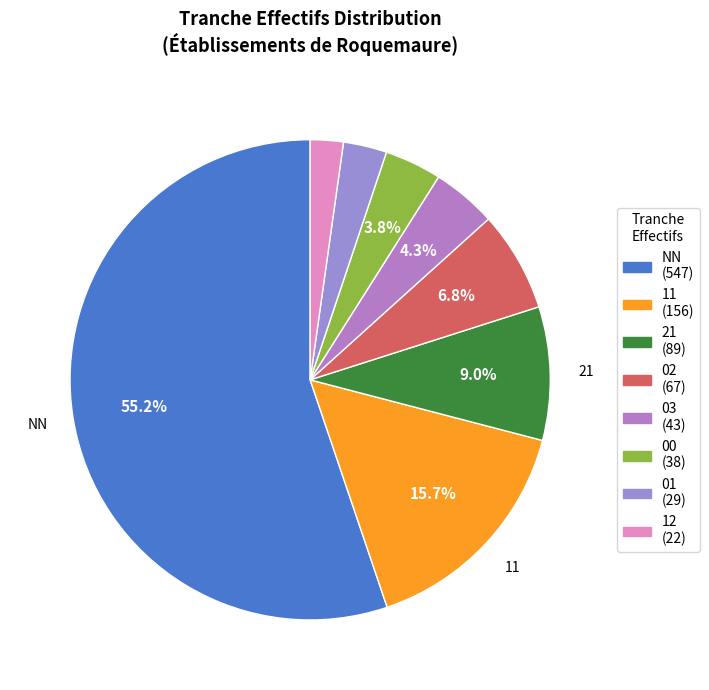

How many slices are in this pie chart?

8